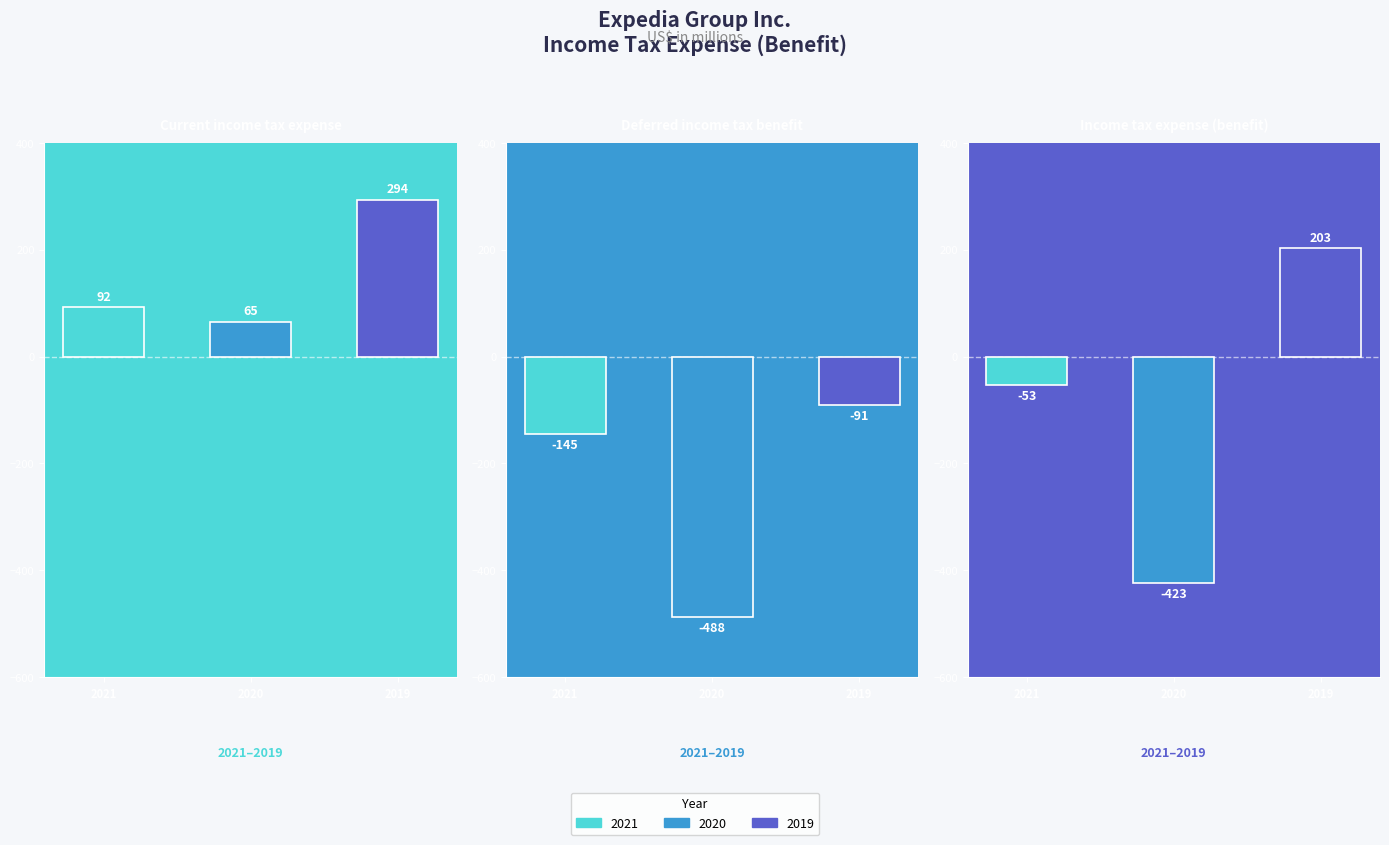

How many groups of bars are there?

3